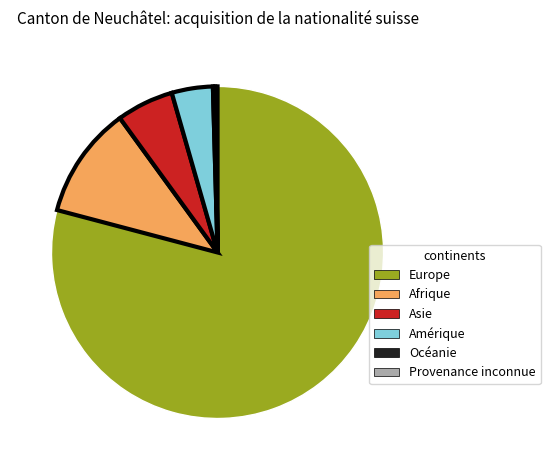

Is Europe the majority of the pie?

Yes